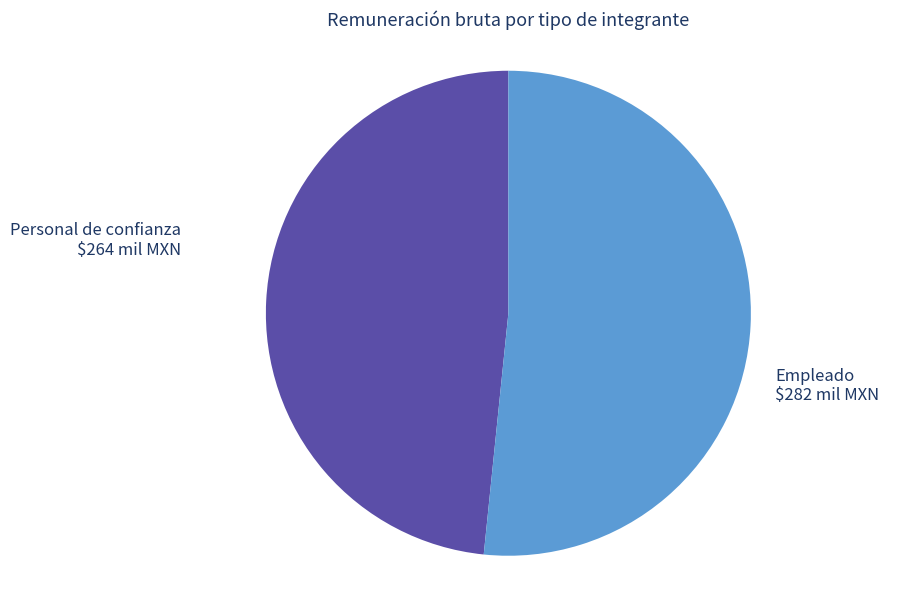

Is there a majority slice in this chart?

Yes